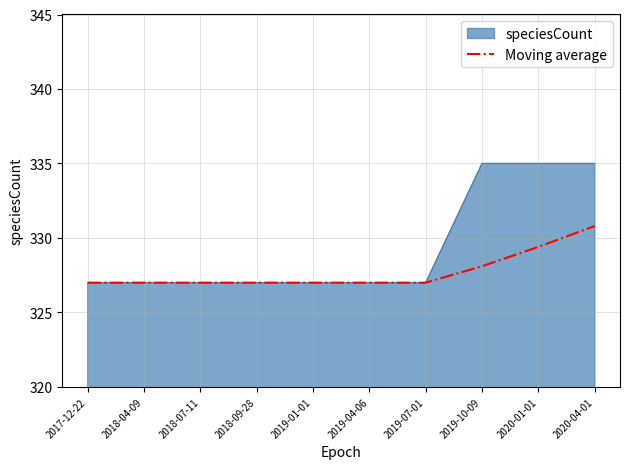

What is the difference between the highest and lowest values at 2019-10-09?

6.9